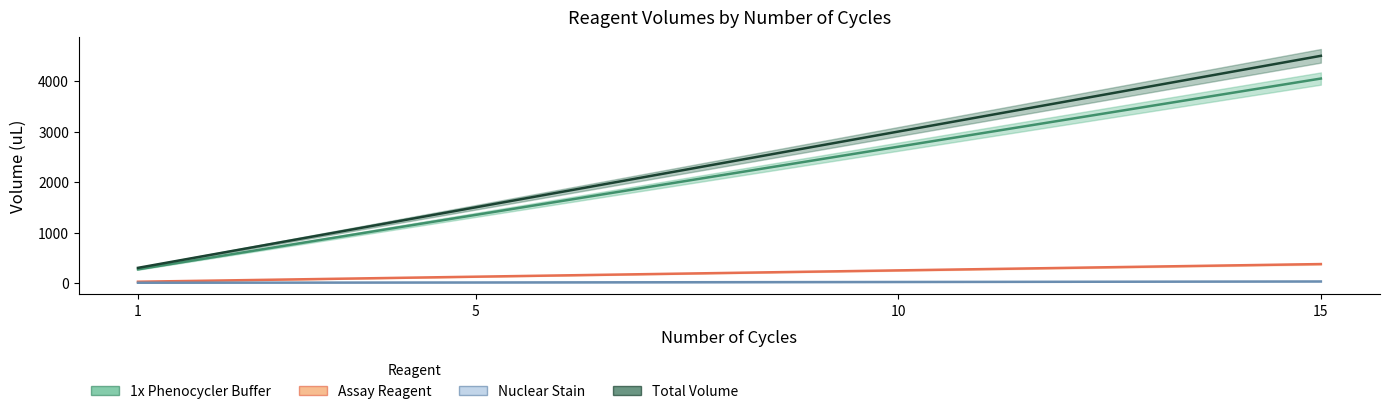

True or false: Assay Reagent and 1x Phenocycler Buffer intersect in this chart.

False